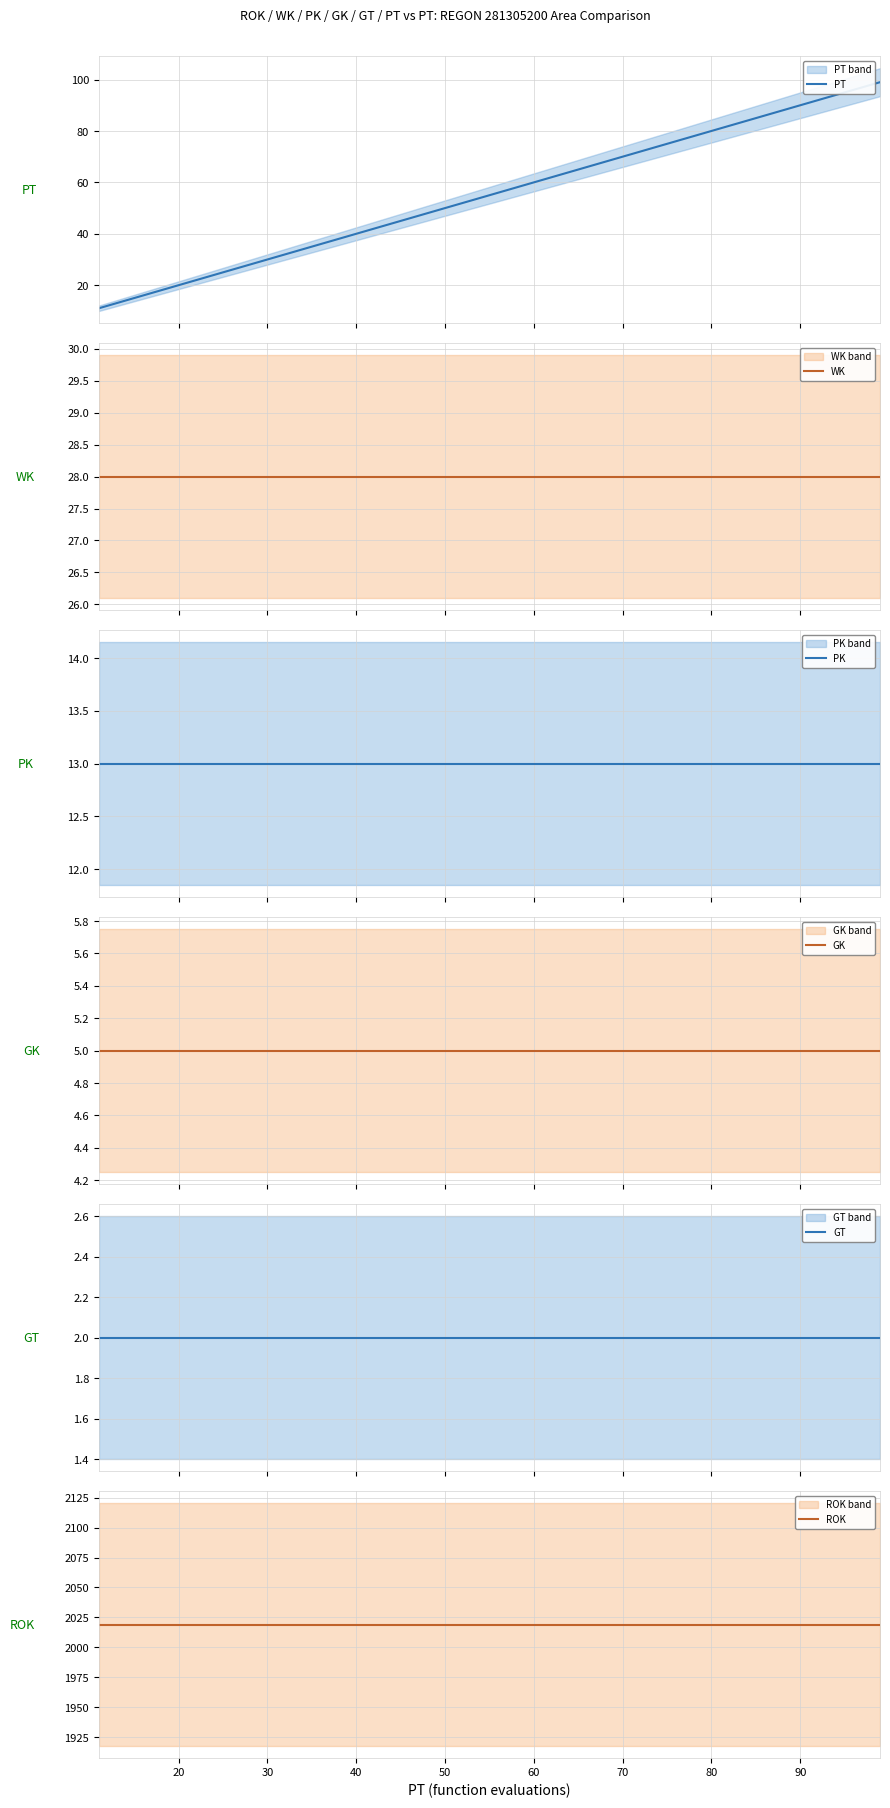

Does the chart have visible grid lines?

Yes